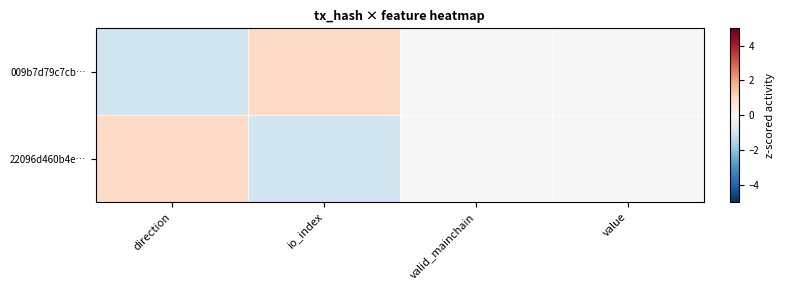

Between io_index and valid_mainchain, which is larger?

io_index